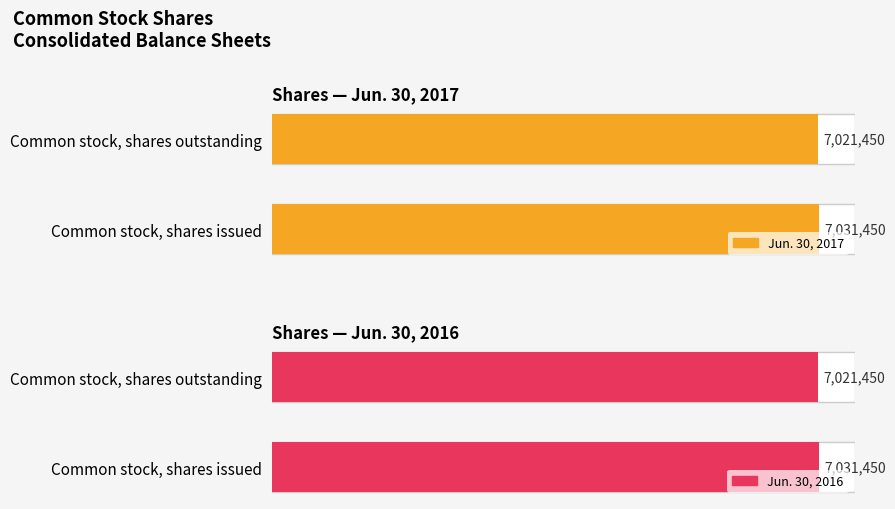

What are all the series names shown in the legend?

Jun. 30, 2017, Jun. 30, 2016